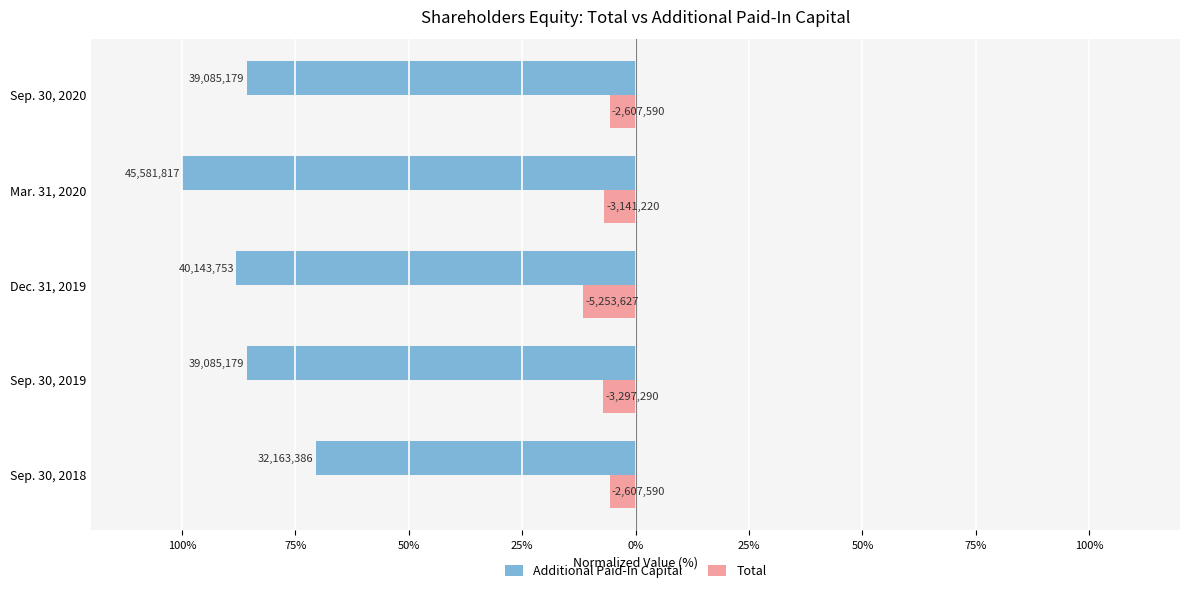

Reading left to right, extract all data points from this chart.

Additional Paid-In Capital: -70.6	-85.7	-88.1	-100.0	-85.7
Total: -5.7	-7.2	-11.5	-6.9	-5.7